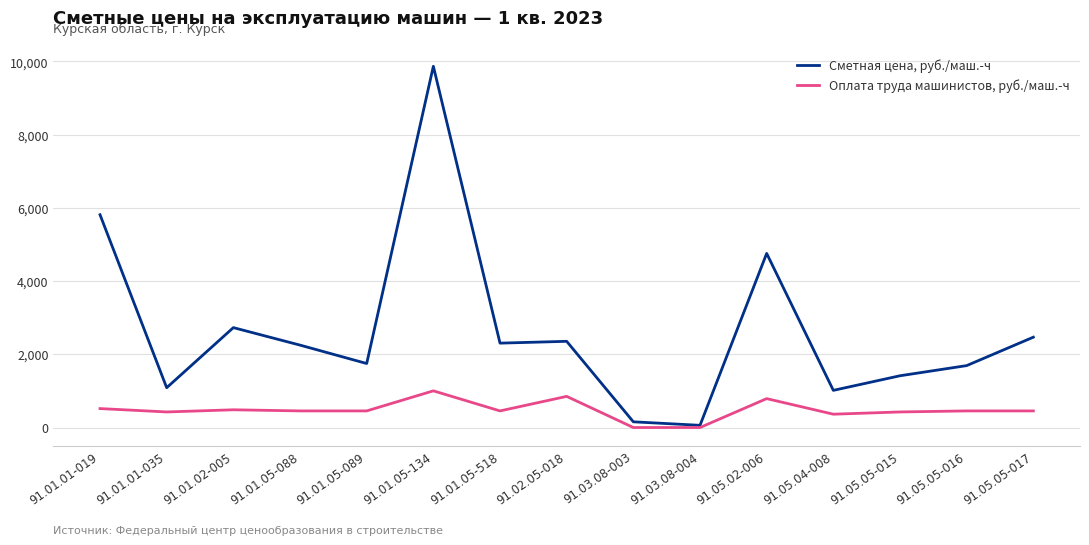

Which series changed the most between 91.03.08-003 and 91.05.04-008?

Сметная цена, руб./маш.-ч